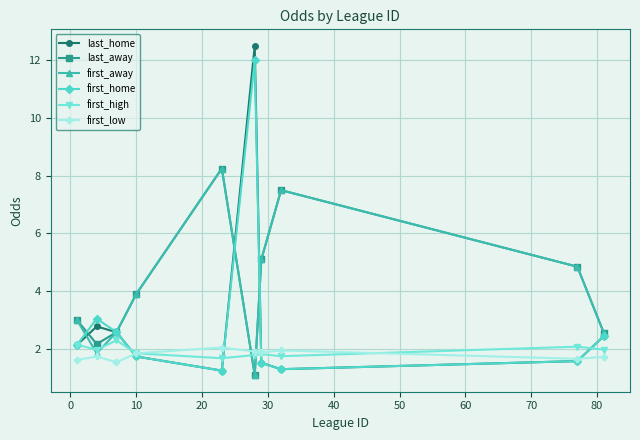

True or false: first_high has more than 1 interior local peaks.

True